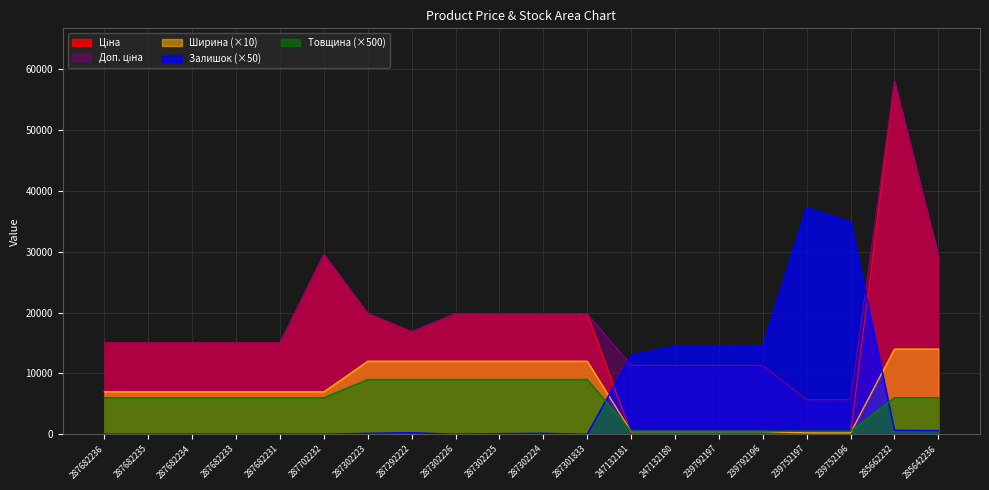

What is the average value of the Залишок series?

6525.0